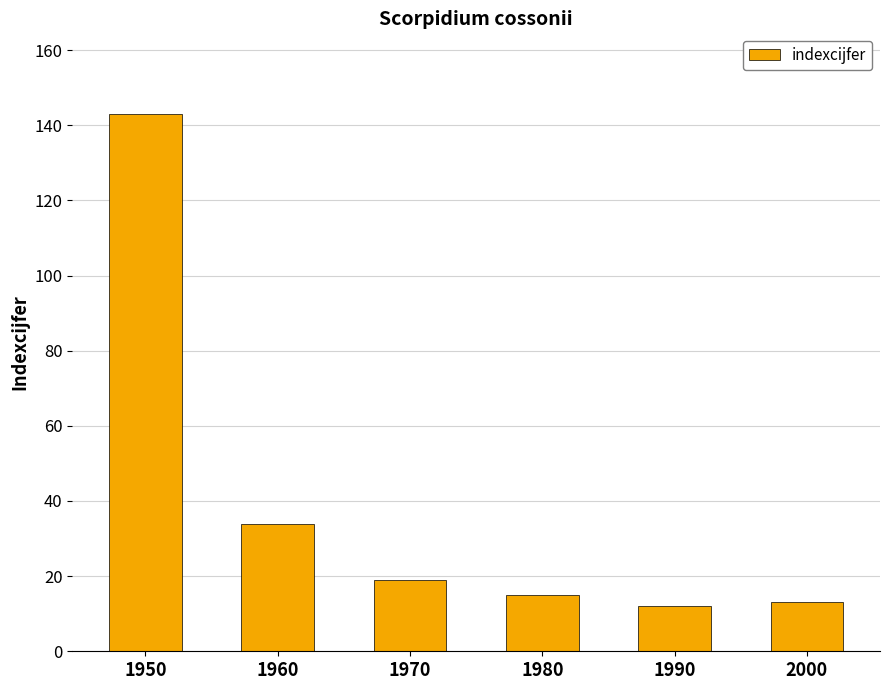

Reading right to left, extract all data points from this chart.

2000=13	1990=12	1980=15	1970=19	1960=34	1950=143